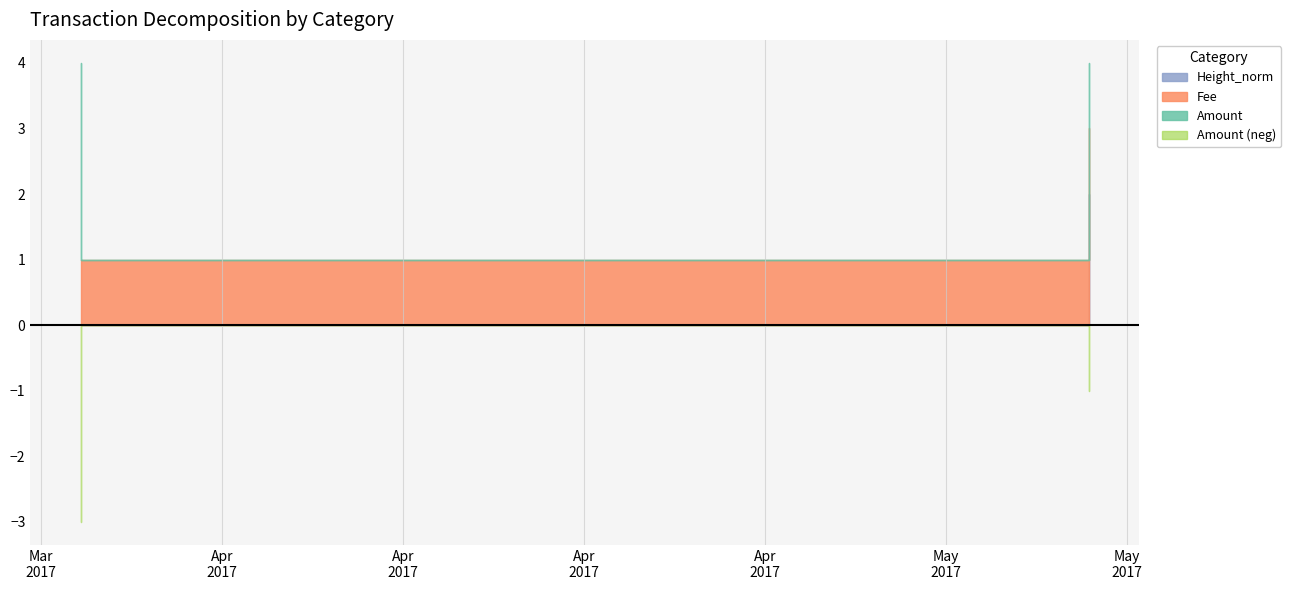

True or false: Fee and Height_norm intersect in this chart.

False